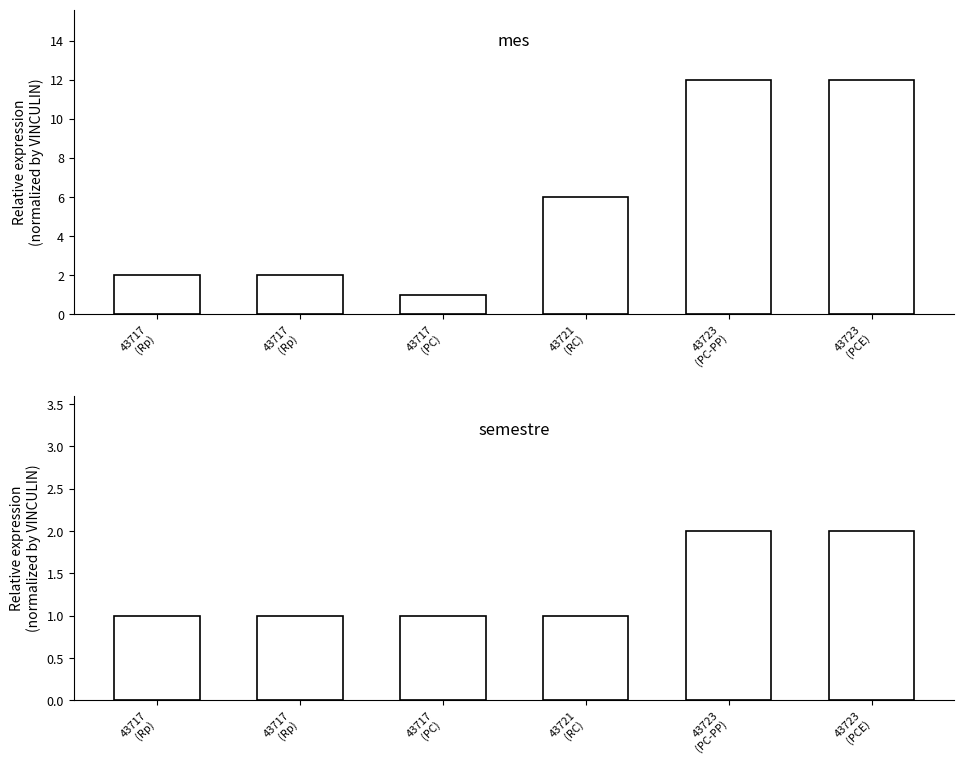

At which label is semestre closest to 1?

43717
(Rp)